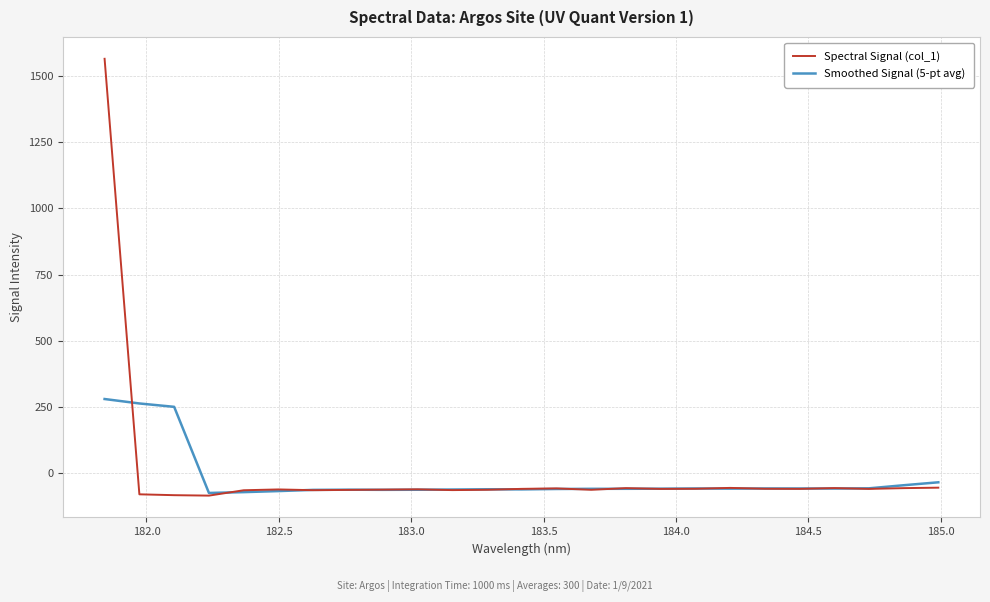

What is the minimum value for Smoothed Signal (5-pt avg)?

-73.8